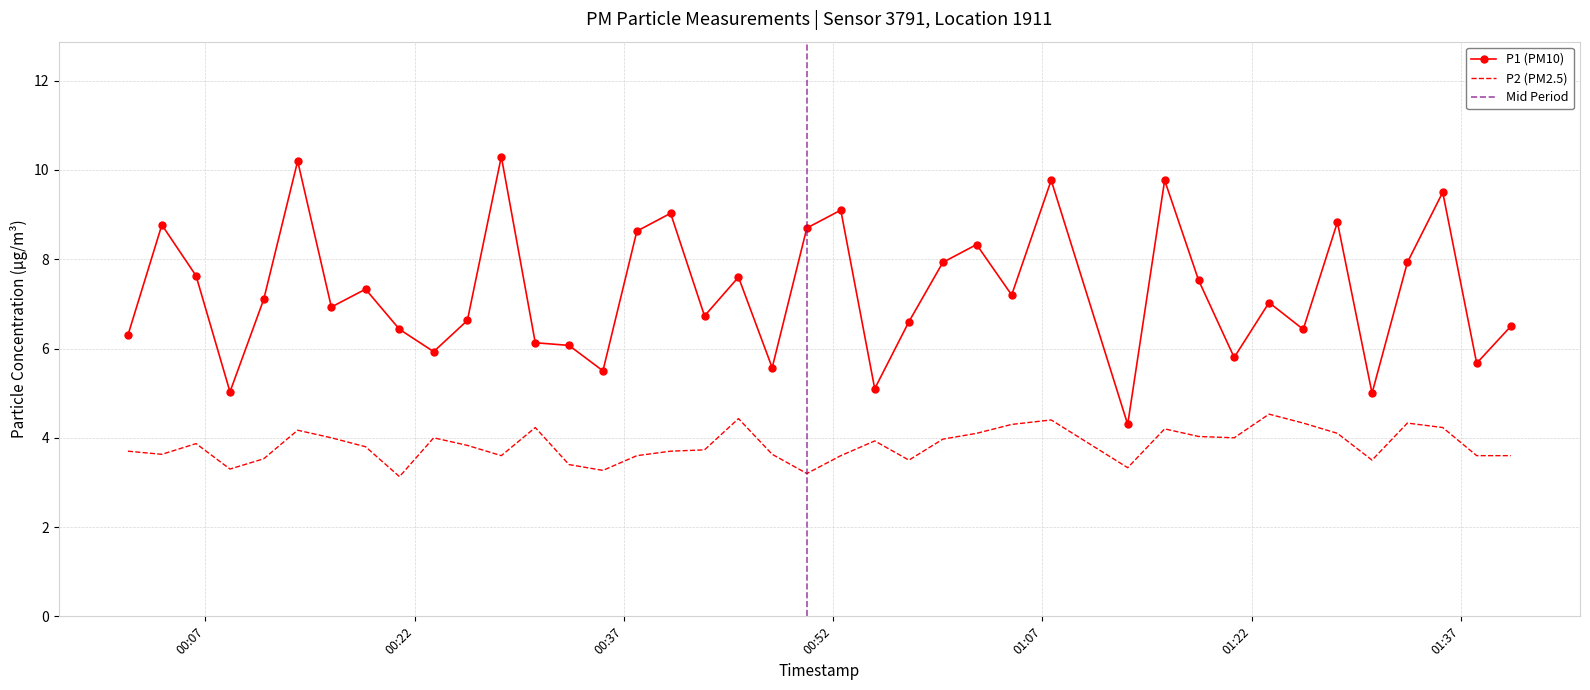

True or false: P2 and P1 cross at least once.

False